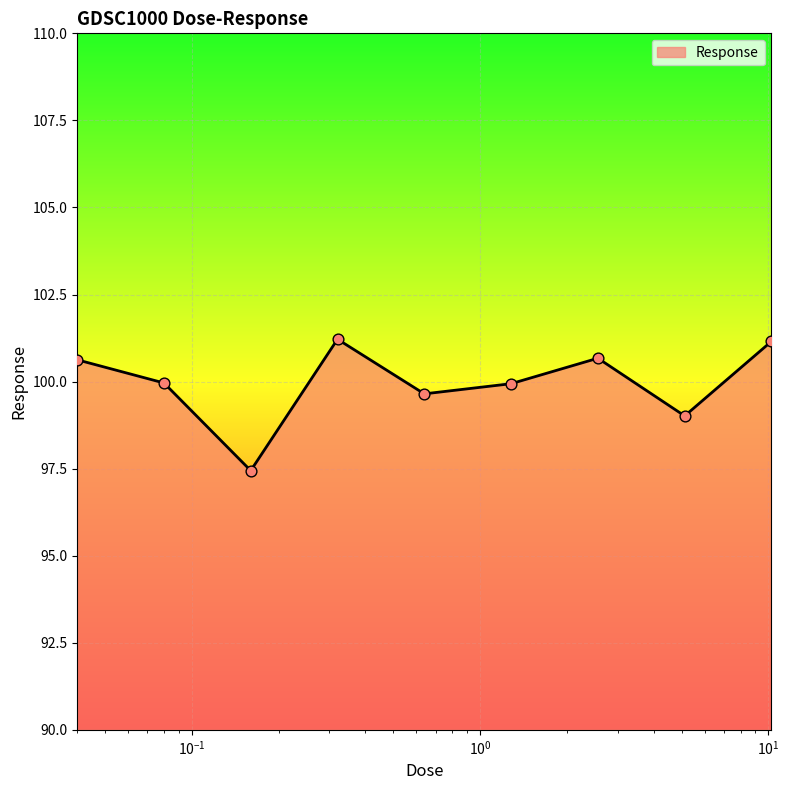

What is the minimum value shown in the chart?

97.4